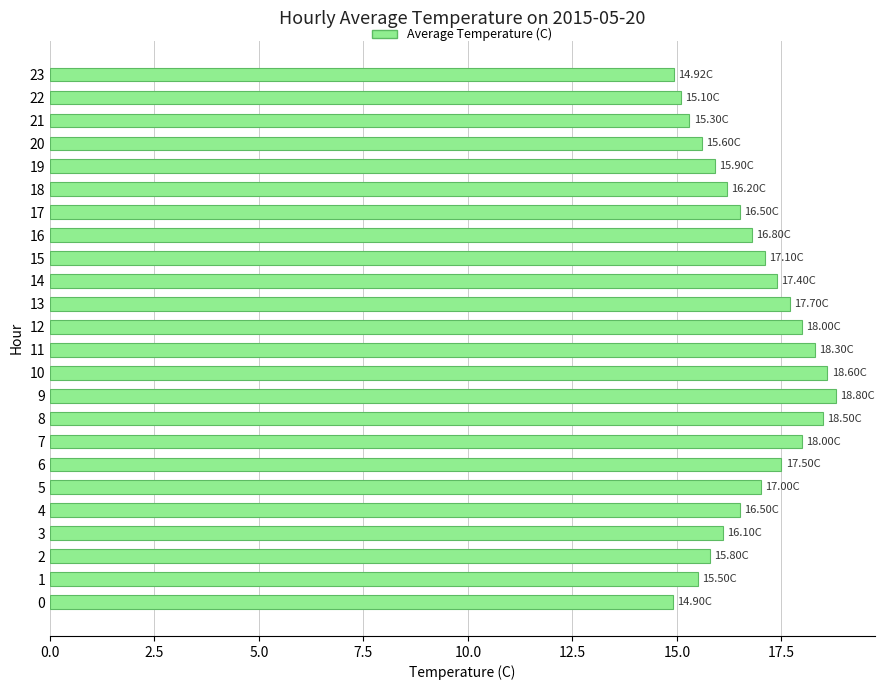

The value at 12 is 18.0. True or false?

True